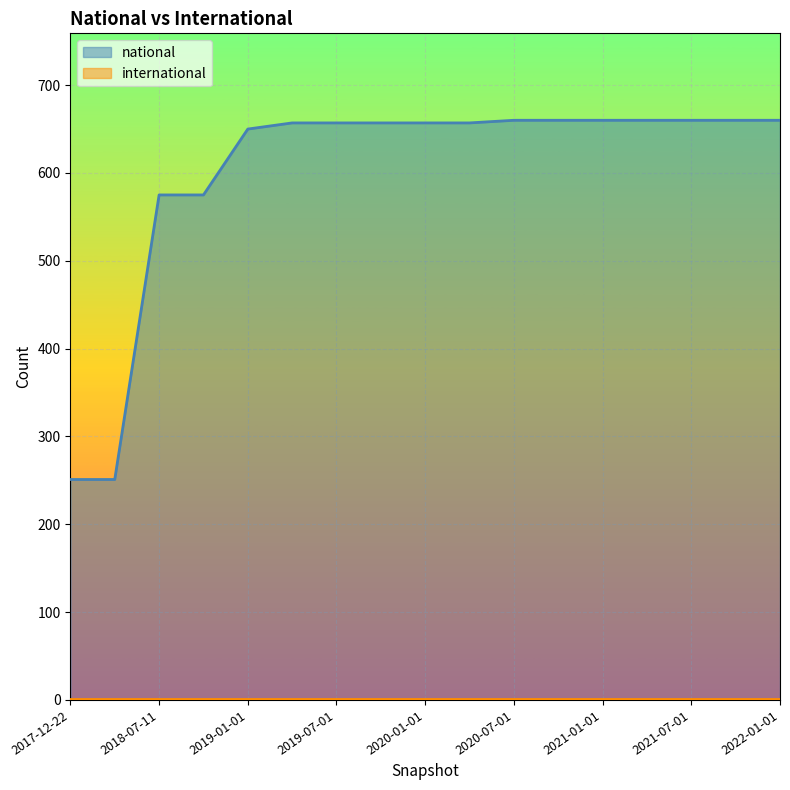

True or false: the data has more than 2 interior local peaks.

False